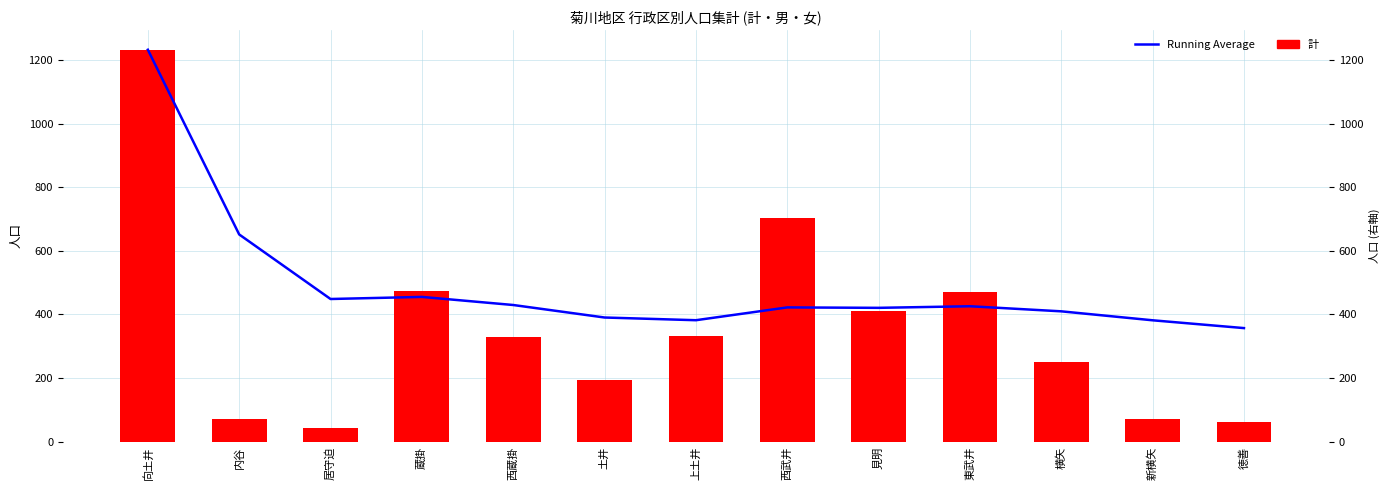

List the series in order of their overall mean, highest first.

Running Average, 計